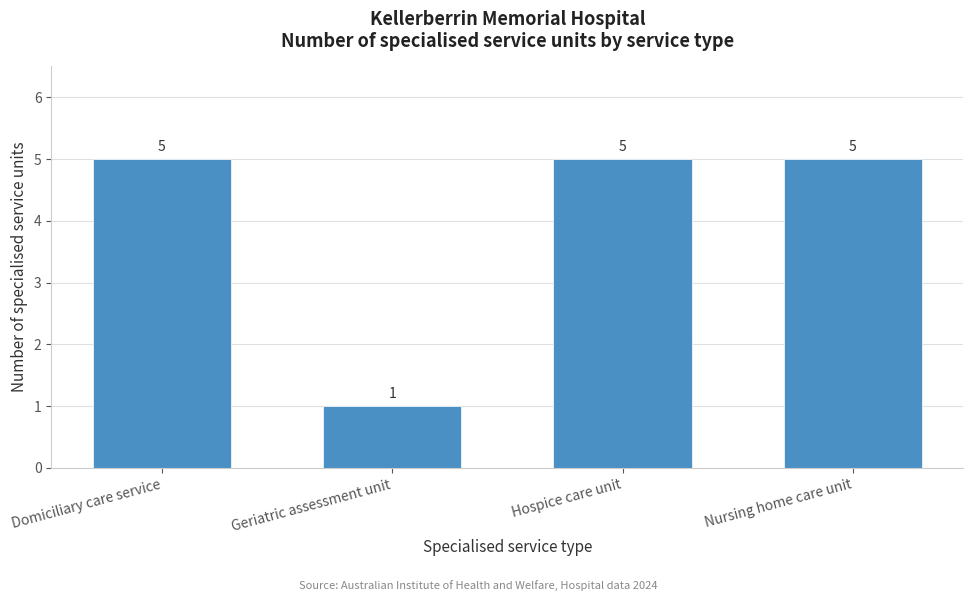

Reading left to right, list all the values displayed in this chart.

Domiciliary care service=5	Geriatric assessment unit=1	Hospice care unit=5	Nursing home care unit=5